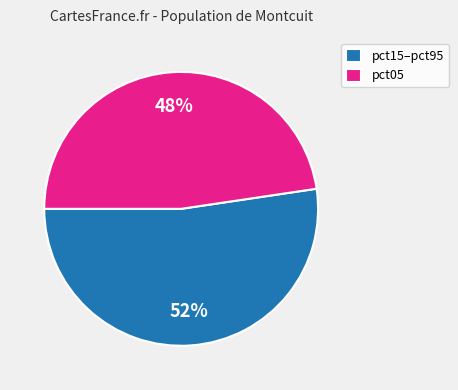

What is the largest slice in the pie chart?

pct15–pct95